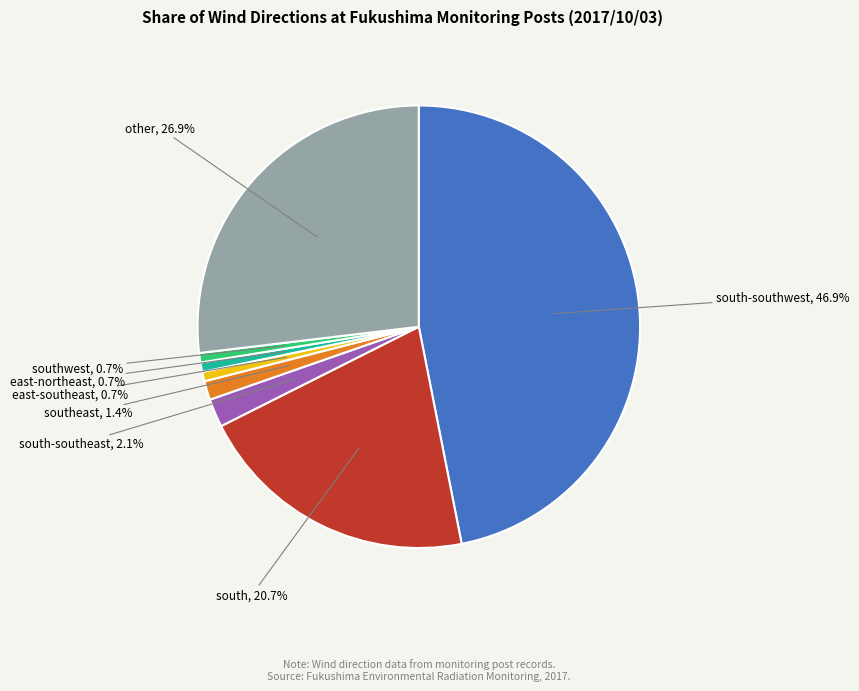

Does any single category account for the majority?

No